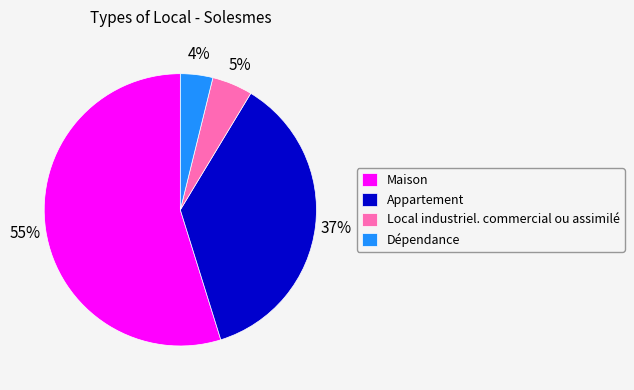

Which has a higher value, Maison or Appartement?

Maison